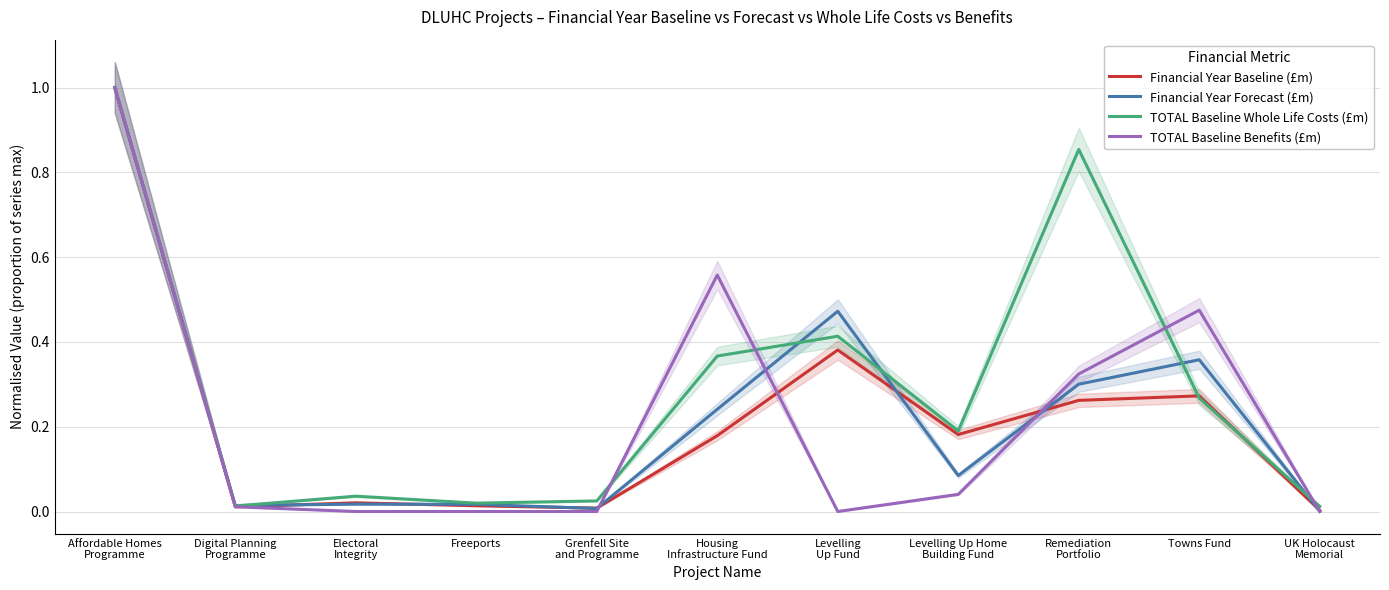

What is the difference between the maximum and minimum values in the TOTAL Baseline Whole Life Costs (£m) series?

1.0